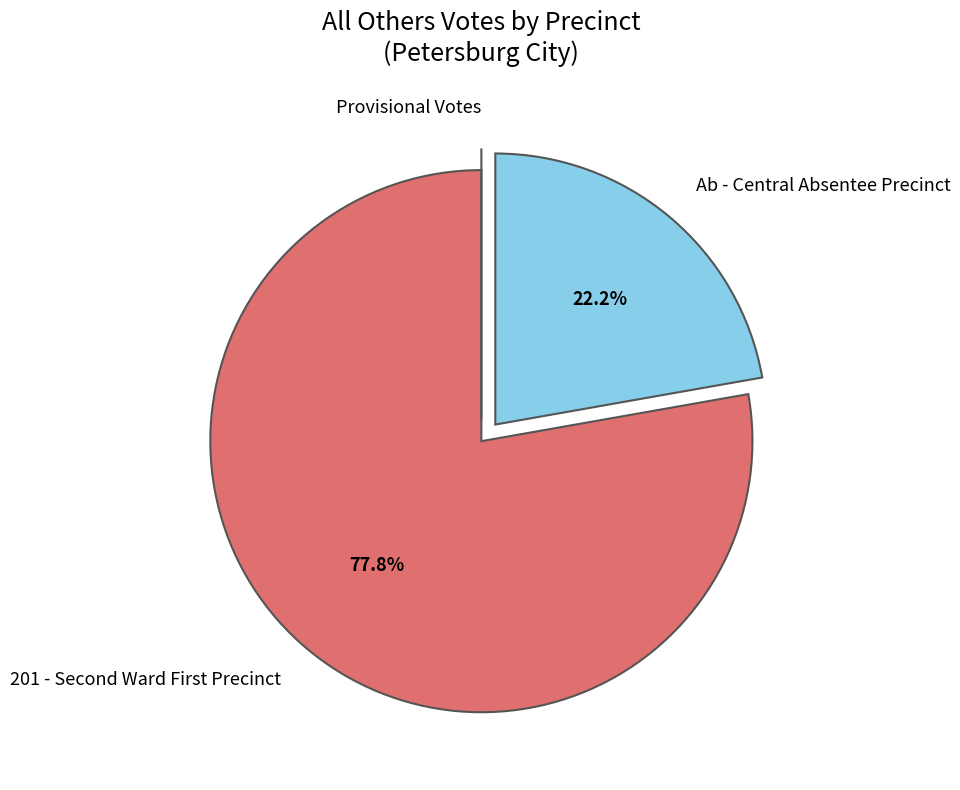

True or false: Ab - Central Absentee Precinct accounts for 22% of the total.

True